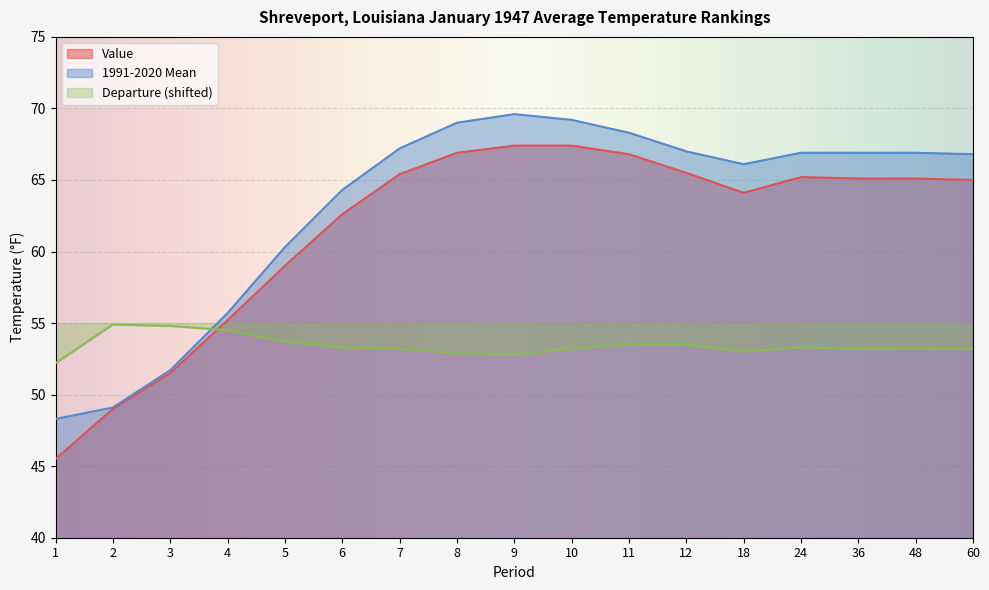

At which label does Value first exceed 65?

7